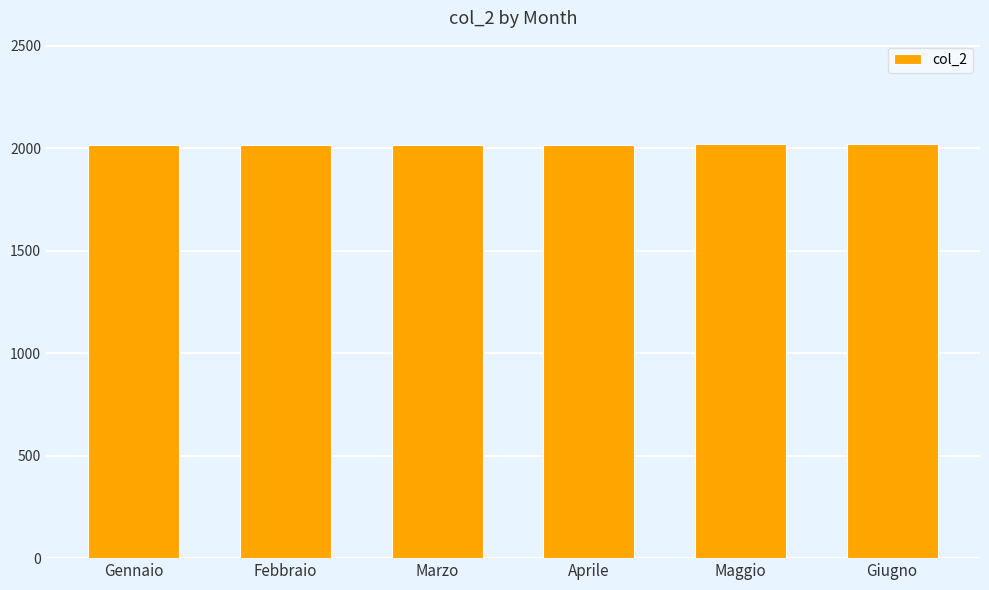

What is the sum of the values at Maggio and Gennaio?

4034